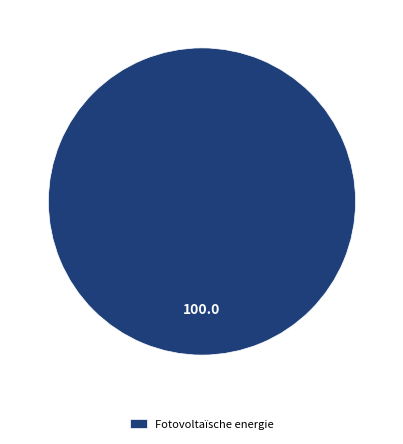

The Fotovoltaïsche energie slice represents 100% of the pie. True or false?

True